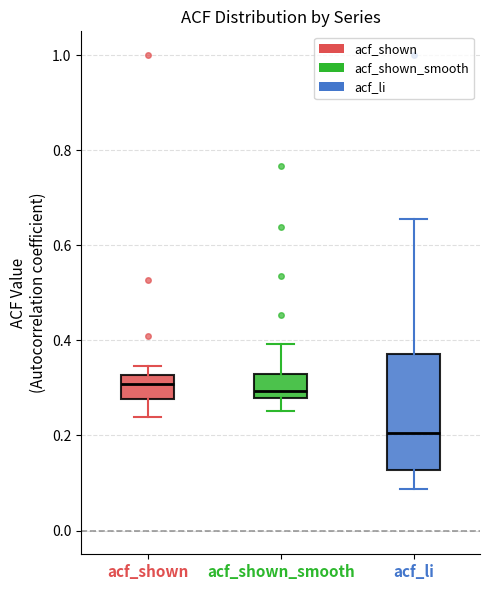

Reading left to right, transcribe this box plot: for each box, give where its median line is, the range the box spans, and where its two whiskers end, as read against the y-axis. The values are not printed on the chart, so give them approximately, as read against the axis.

acf_shown: median 0.30, box 0.28 to 0.32, whiskers 0.24 to 0.34
acf_shown_smooth: median 0.30, box 0.28 to 0.32, whiskers 0.26 to 0.40
acf_li: median 0.20, box 0.12 to 0.38, whiskers 0.08 to 0.66